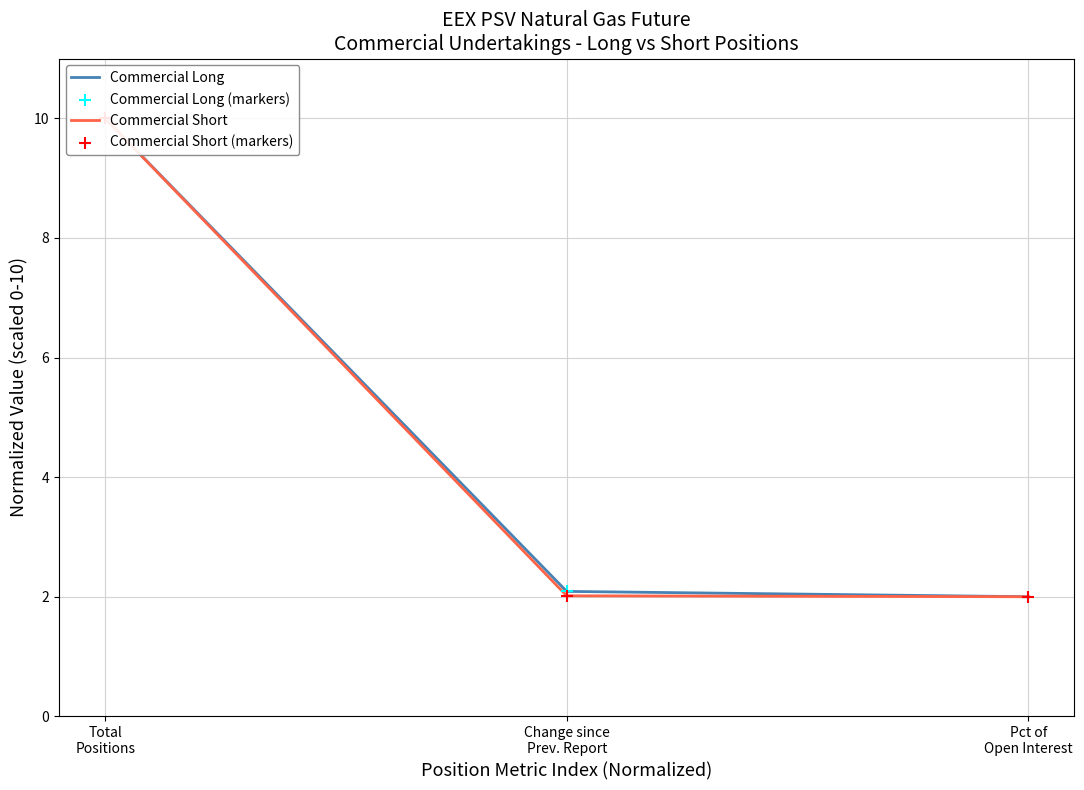

Which series has the largest Y range (max minus min)?

Commercial Long